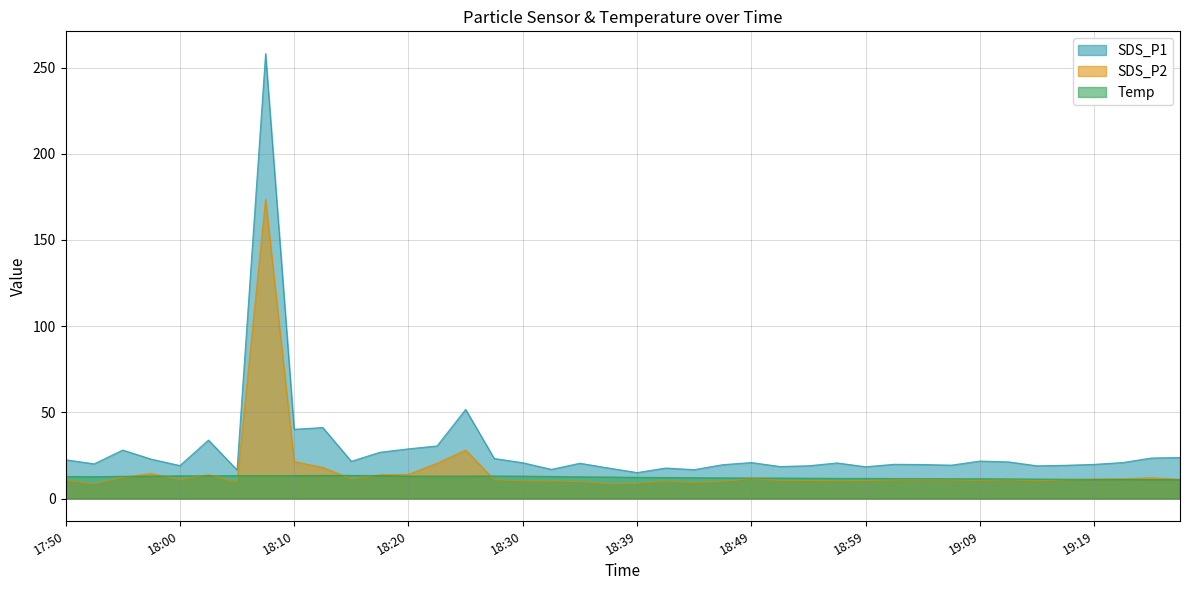

Reading left to right, list all the values displayed in this chart.

SDS_P1: 17:50=22.5	17:53=20.1	17:55=28.1	17:58=22.9	18:00=19.1	18:03=33.9	18:05=16.6	18:08=258.1	18:10=40.2	18:12=41.2	18:15=21.6	18:17=26.9	18:20=28.8	18:22=30.5	18:25=51.7	18:27=23.2	18:30=20.8	18:32=16.9	18:34=20.5	18:37=17.7	18:39=15.1	18:42=17.7	18:44=16.8	18:47=19.6	18:49=20.9	18:52=18.6	18:54=19.0	18:57=20.6	18:59=18.4	19:02=19.9	19:04=19.7	19:07=19.4	19:09=21.8	19:11=21.2	19:14=19.0	19:16=19.3	19:19=19.8	19:21=20.9	19:24=23.5	19:26=23.8
SDS_P2: 17:50=10.7	17:53=8.4	17:55=12.4	17:58=14.5	18:00=11.0	18:03=13.8	18:05=9.4	18:08=173.7	18:10=21.4	18:12=18.1	18:15=11.4	18:17=13.8	18:20=14.0	18:22=20.5	18:25=28.1	18:27=10.9	18:30=10.2	18:32=10.1	18:34=9.8	18:37=8.5	18:39=8.9	18:42=10.1	18:44=9.3	18:47=9.9	18:49=11.5	18:52=10.5	18:54=10.4	18:57=10.3	18:59=10.4	19:02=10.8	19:04=10.8	19:07=10.8	19:09=10.6	19:11=10.9	19:14=10.3	19:16=10.9	19:19=11.3	19:21=11.4	19:24=12.1	19:26=11.2
Temp: 17:50=12.8	17:53=12.7	17:55=12.9	17:58=13.0	18:00=13.2	18:03=13.2	18:05=13.3	18:08=13.3	18:10=13.3	18:12=13.4	18:15=13.4	18:17=13.3	18:20=13.0	18:22=13.0	18:25=13.0	18:27=13.1	18:30=13.0	18:32=12.8	18:34=12.6	18:37=12.5	18:39=12.3	18:42=12.2	18:44=12.1	18:47=12.0	18:49=11.9	18:52=11.9	18:54=11.8	18:57=11.7	18:59=11.7	19:02=11.6	19:04=11.6	19:07=11.5	19:09=11.5	19:11=11.4	19:14=11.3	19:16=11.2	19:19=11.1	19:21=11.1	19:24=11.0	19:26=11.0